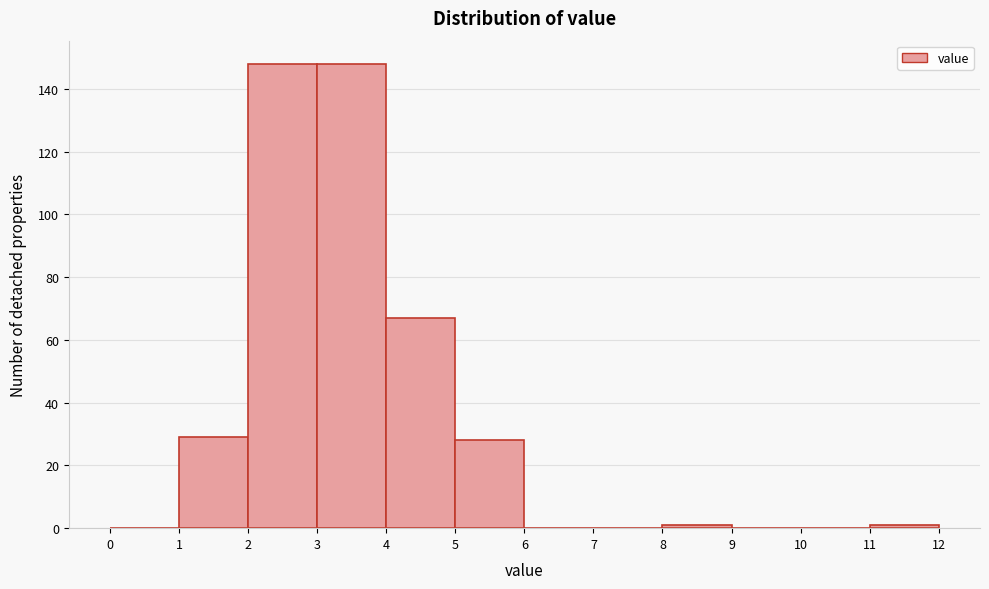

How tall is the bar that spans 4 to 5 on the x-axis? The values are not printed on the chart, so give them approximately, as read against the axis.

68